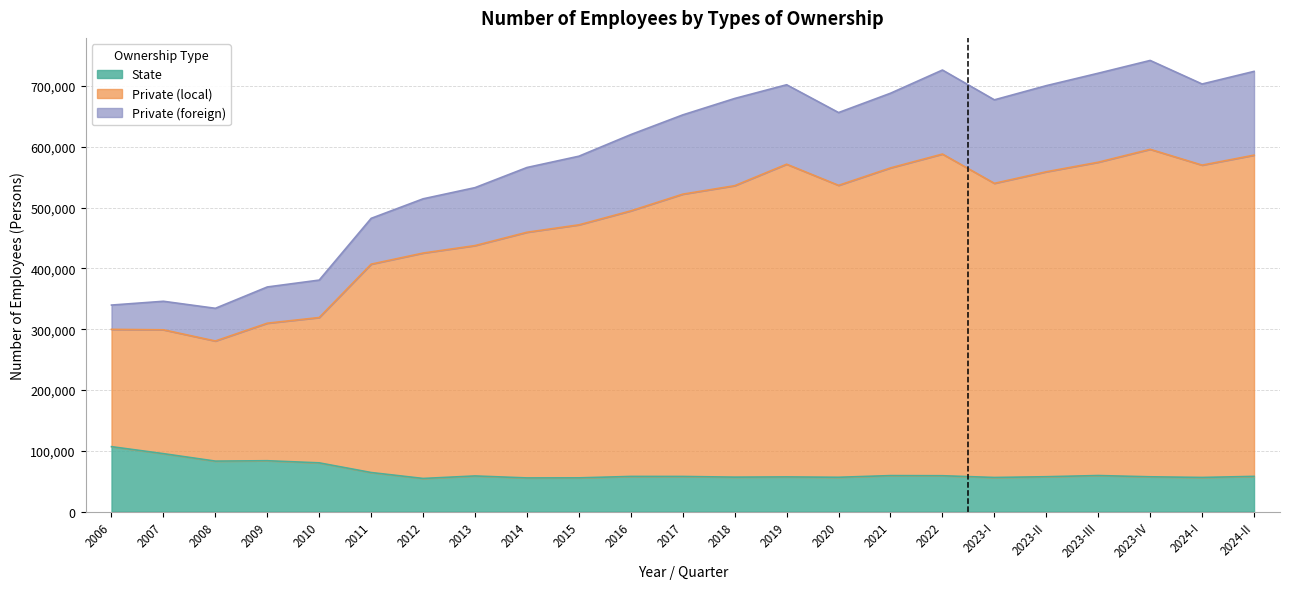

At how many categories does at least one series exceed 114005?

23